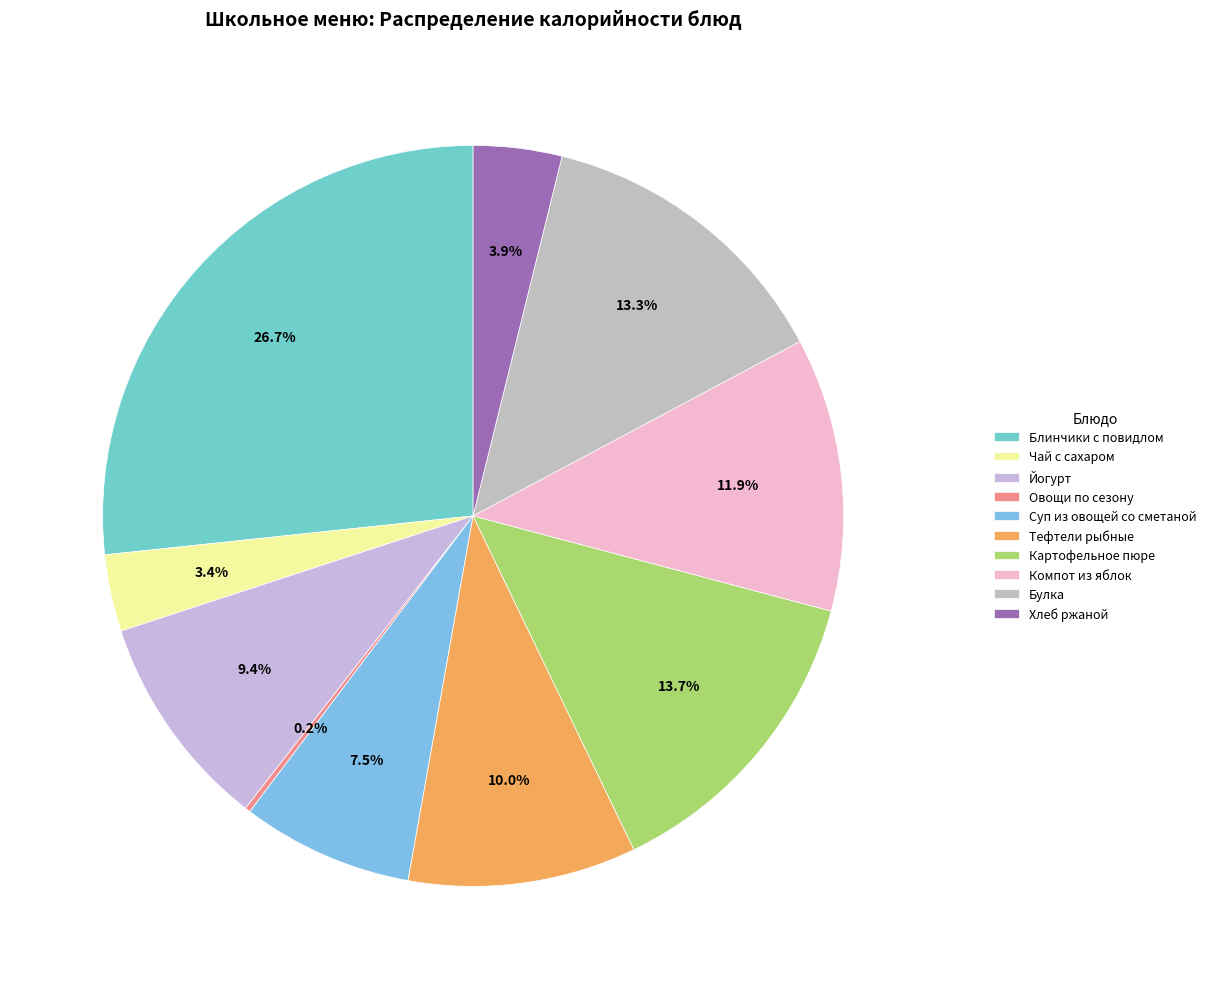

Count the number of slices in the pie.

10